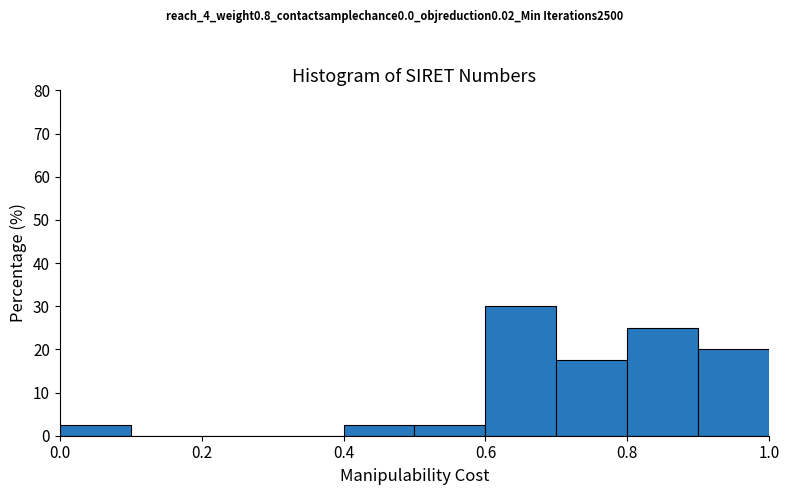

Which range on the x-axis has the tallest bar?

0.6 to 0.7